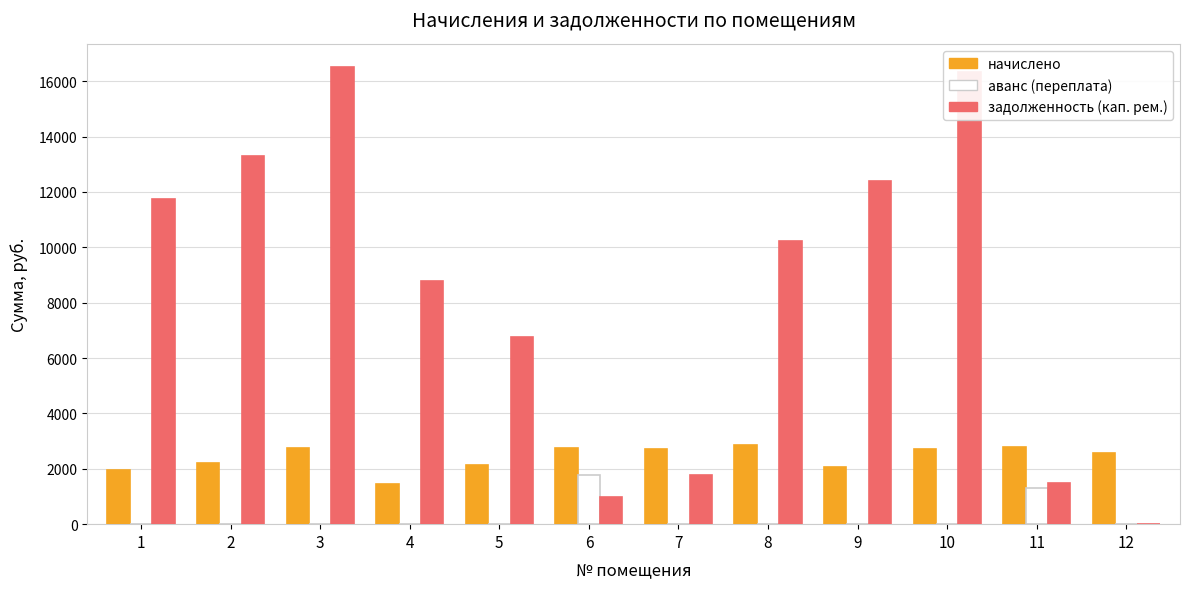

How many values in the задолженность (кап. рем.) series exceed 10238?

6